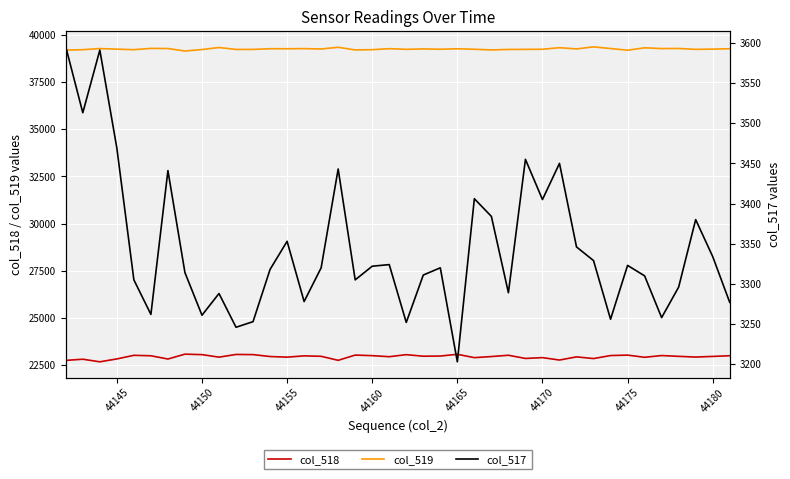

What is the lowest value of the col_518 series?

22668